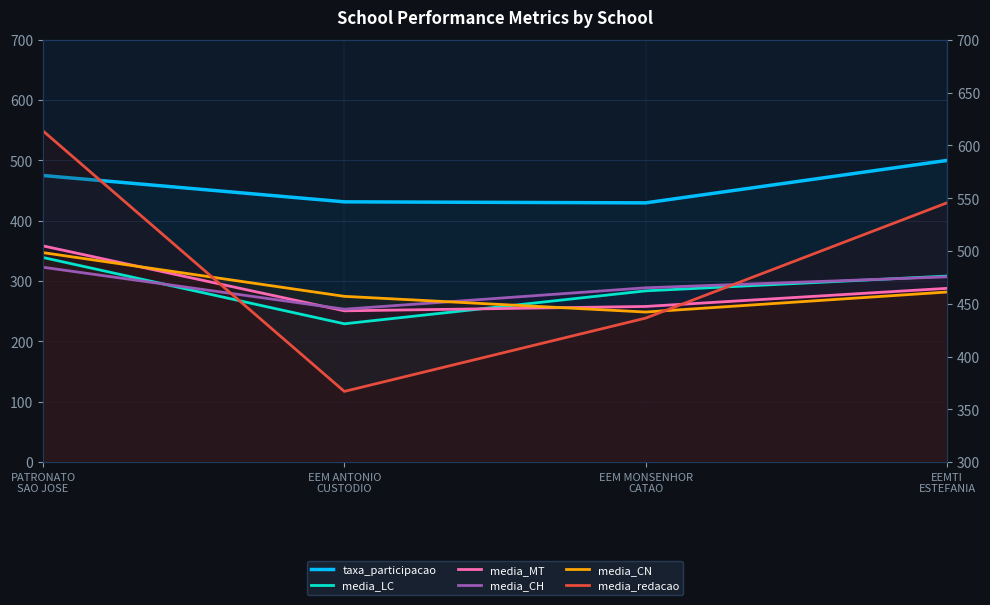

Reading left to right, what are all the values shown in this chart?

taxa_participacao: 475.0	431.4	429.6	500.0
media_LC: 493.8	431.0	462.2	476.2
media_MT: 504.8	443.3	447.4	464.6
media_CH: 484.6	444.8	465.1	475.5
media_CN: 498.4	457.0	442.1	461.1
media_redacao: 613.7	366.9	436.4	545.6